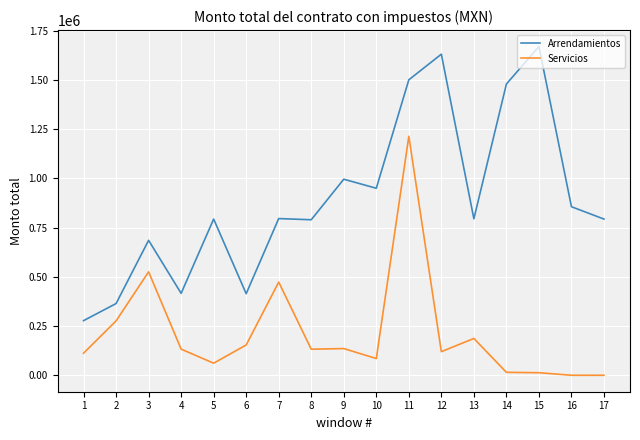

What is the average value of the Servicios series?

213950.1